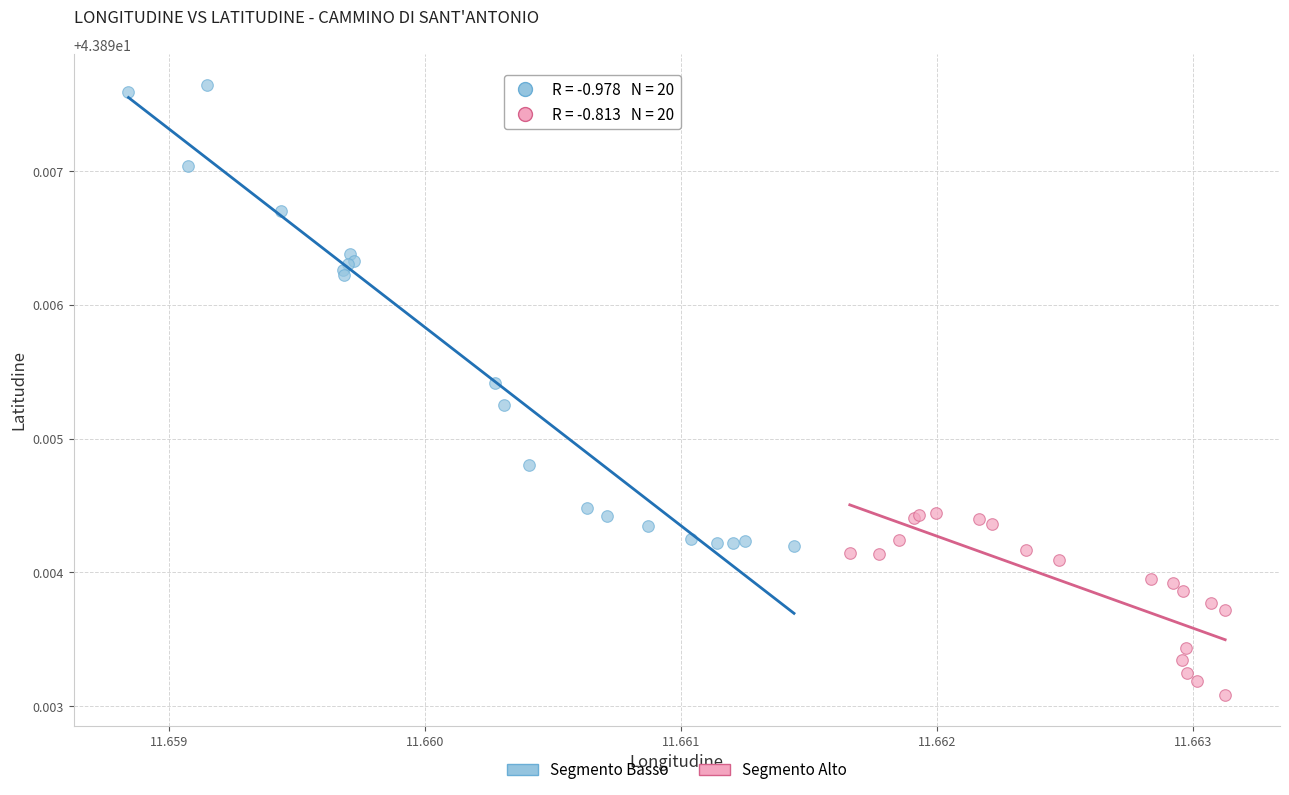

What are all the series names shown in the legend?

Segmento Basso, Segmento Alto